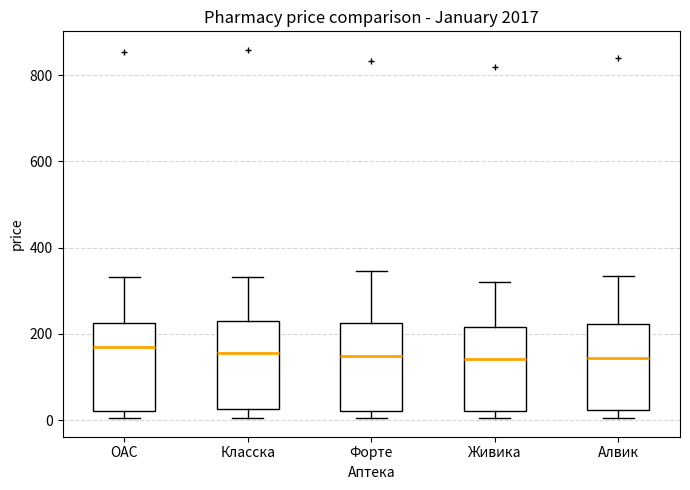

Where is the upper edge of the box for Класска on the y-axis? The values are not printed on the chart, so give them approximately, as read against the axis.

220